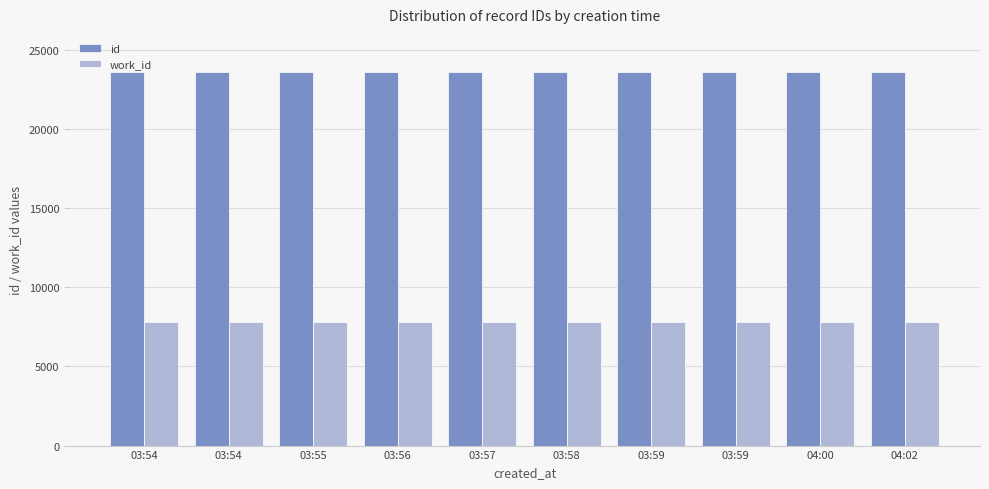

How many bars are there in total?

20